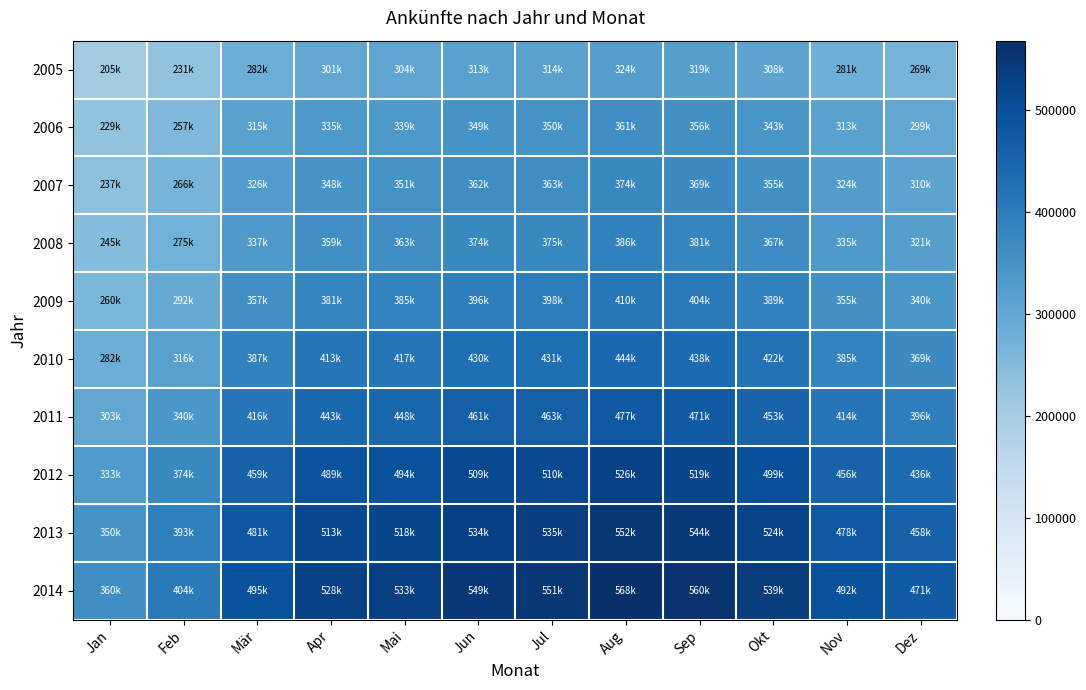

Reading right to left, what are all the values shown in this chart?

2005: Dez=268772.9	Nov=280772.5	Okt=307560.8	Sep=319499.9	Aug=323702.8	Jul=314089.7	Jun=313265.0	Mai=303913.5	Apr=301000.8	Mär=282386.3	Feb=230529.8	Jan=205370.0
2006: Dez=299380.8	Nov=312747.0	Okt=342586.0	Sep=355884.7	Aug=360566.2	Jul=349858.4	Jun=348939.8	Mai=338523.3	Apr=335278.9	Mär=314544.6	Feb=256782.6	Jan=228757.7
2007: Dez=310382.7	Nov=324240.0	Okt=355175.5	Sep=368962.9	Aug=373816.5	Jul=362715.2	Jun=361762.8	Mai=350963.5	Apr=347600.0	Mär=326103.6	Feb=266219.0	Jan=237164.2
2008: Dez=320603.5	Nov=334917.2	Okt=366871.4	Sep=381112.8	Aug=386126.2	Jul=374659.4	Jun=373675.6	Mai=362520.7	Apr=359046.4	Mär=336842.2	Feb=274985.6	Jan=244974.0
2009: Dez=340182.9	Nov=355370.7	Okt=389276.4	Sep=404387.5	Aug=409707.1	Jul=397539.9	Jun=396496.1	Mai=384660.0	Apr=380973.5	Mär=357413.2	Feb=291779.1	Jan=259934.6
2010: Dez=368599.1	Nov=385055.6	Okt=421793.4	Sep=438166.9	Aug=443930.8	Jul=430747.3	Jun=429616.3	Mai=416791.5	Apr=412797.0	Mär=387268.7	Feb=316152.0	Jan=281647.5
2011: Dez=395906.3	Nov=413581.9	Okt=453041.5	Sep=470627.9	Aug=476818.8	Jul=462658.7	Jun=461443.9	Mai=447668.9	Apr=443378.5	Mär=415959.0	Feb=339573.7	Jan=302513.0
2012: Dez=436443.6	Nov=455929.0	Okt=499428.9	Sep=518816.1	Aug=525640.8	Jul=510030.8	Jun=508691.6	Mai=493506.3	Apr=488776.6	Mär=458549.6	Feb=374343.0	Jan=333487.7
2013: Dez=457992.2	Nov=478439.7	Okt=524087.3	Sep=544431.7	Aug=551593.4	Jul=535212.7	Jun=533807.4	Mai=517872.3	Apr=512909.1	Mär=481189.6	Feb=392825.6	Jan=349953.0
2014: Dez=471345.9	Nov=492389.6	Okt=539368.1	Sep=560305.6	Aug=567676.2	Jul=550817.9	Jun=549371.6	Mai=532971.8	Apr=527863.9	Mär=495219.7	Feb=404279.2	Jan=360156.6